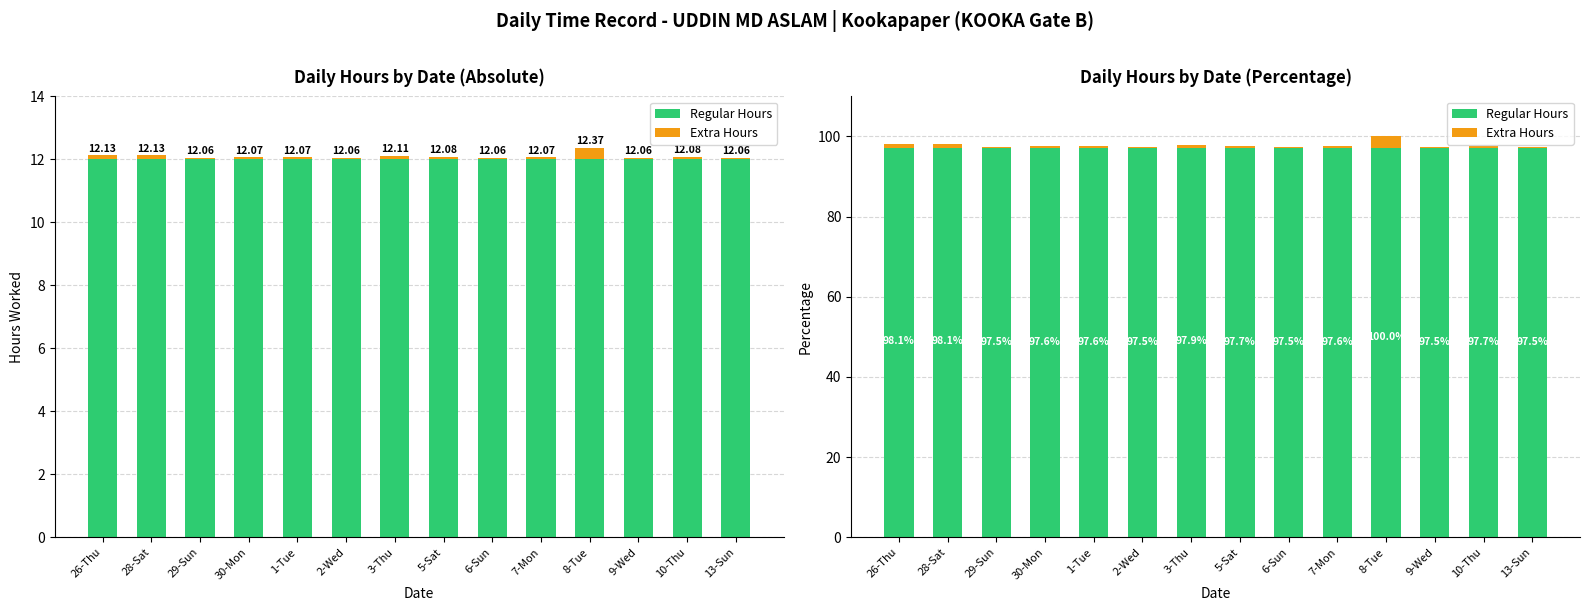

What position from the left is 3-Thu?

7